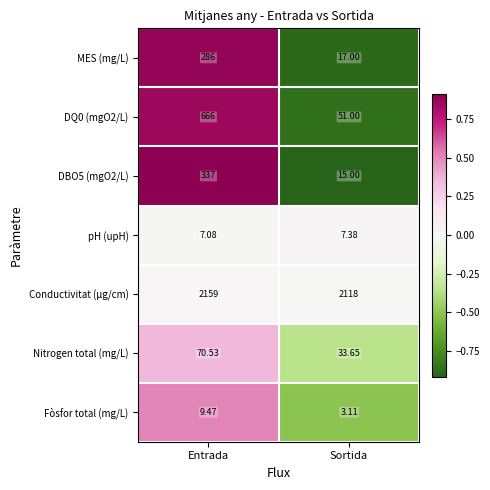

At which label does pH (upH) reach its peak?

Sortida